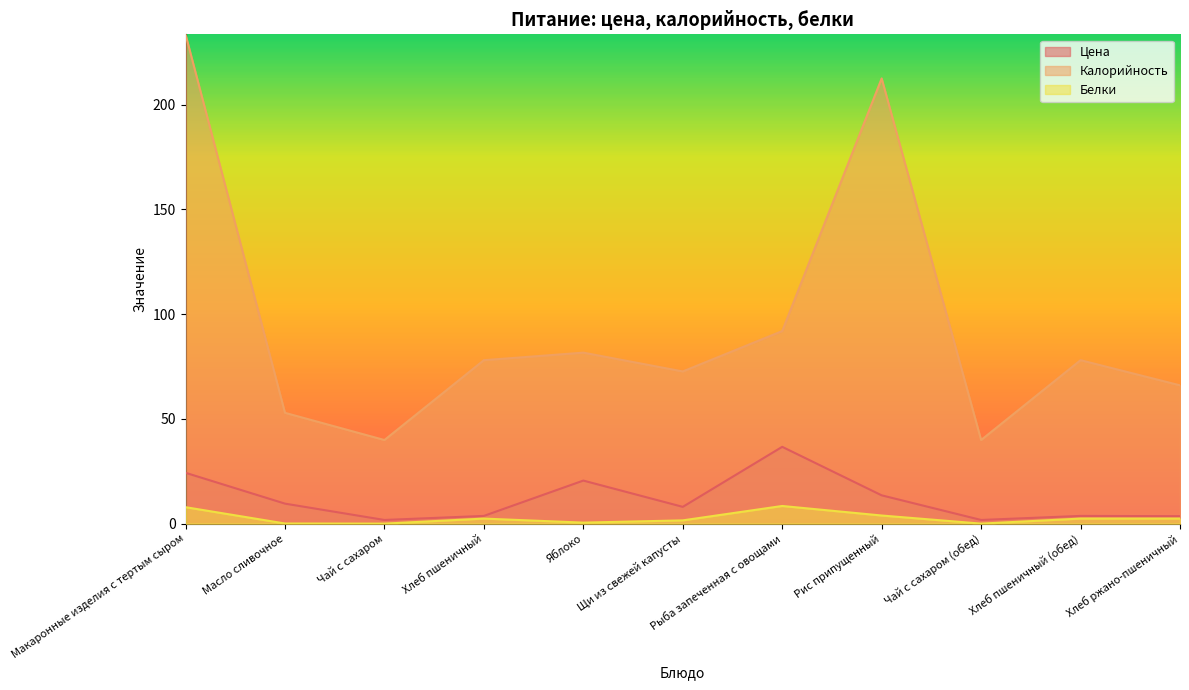

At Макаронные изделия с тертым сыром, list the series in order from smallest to largest.

Белки, Цена, Калорийность